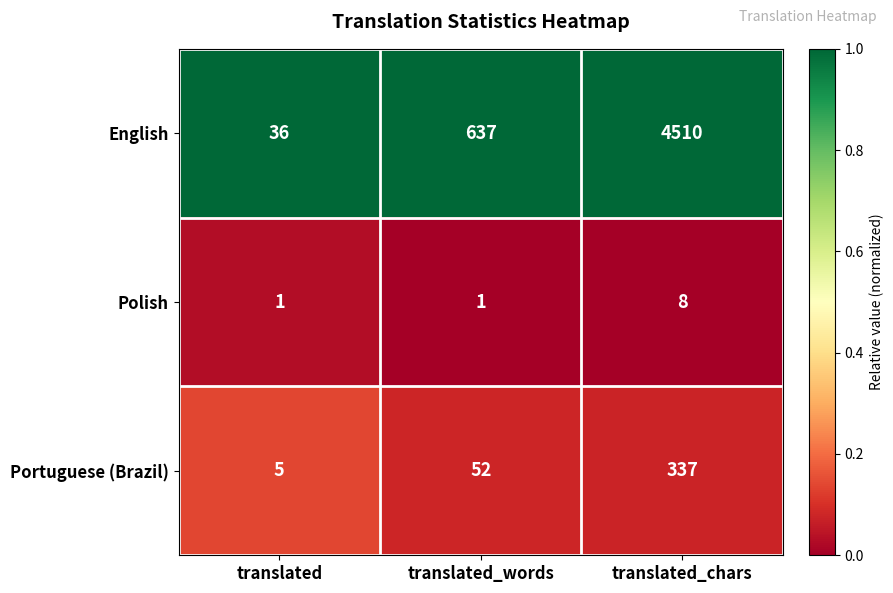

At which category is the sum across all series the highest?

translated_chars